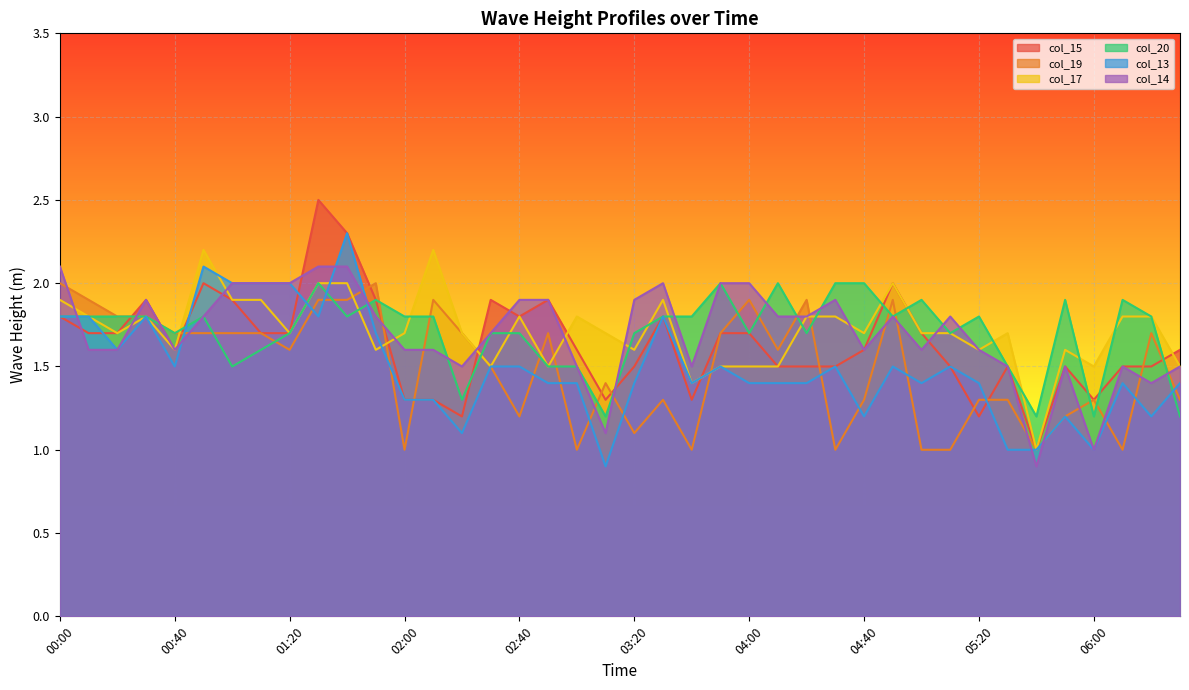

Between 00:30 and 05:50, which series saw the biggest shift?

col_19